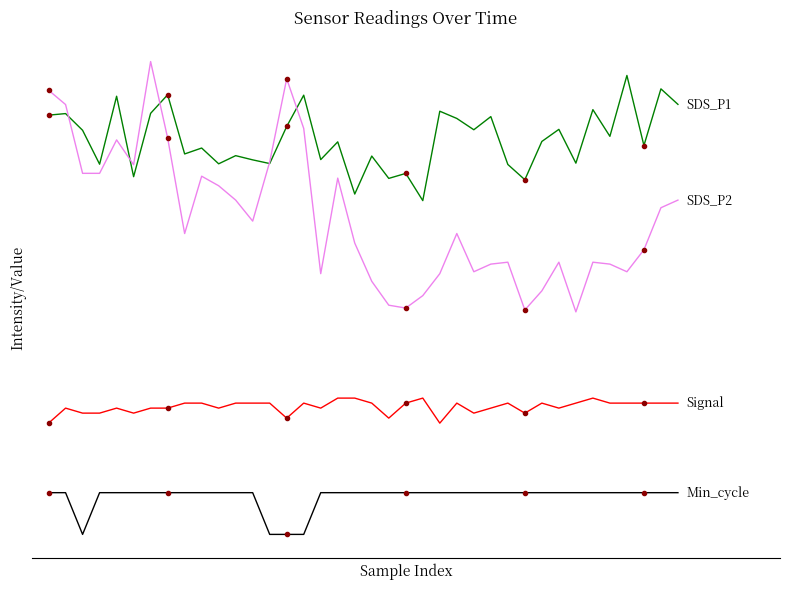

What is the difference between the highest and lowest values at 21?

57.4